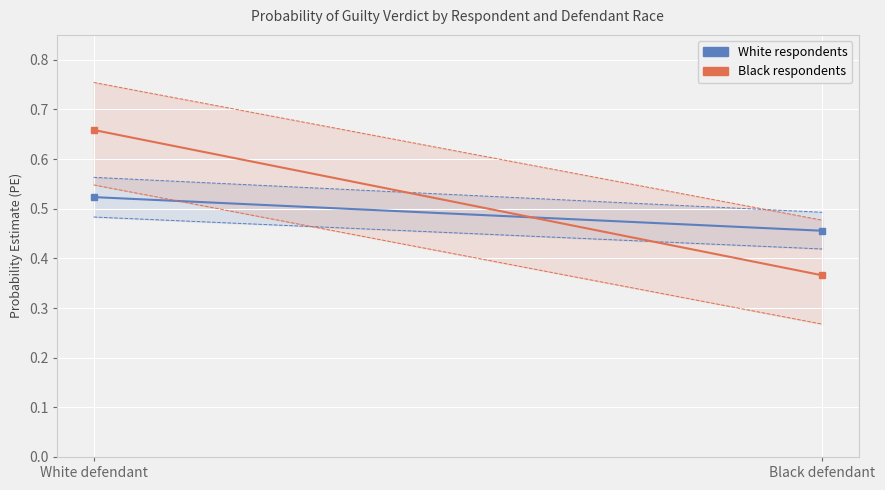

At how many categories does at least one series exceed 0?

2